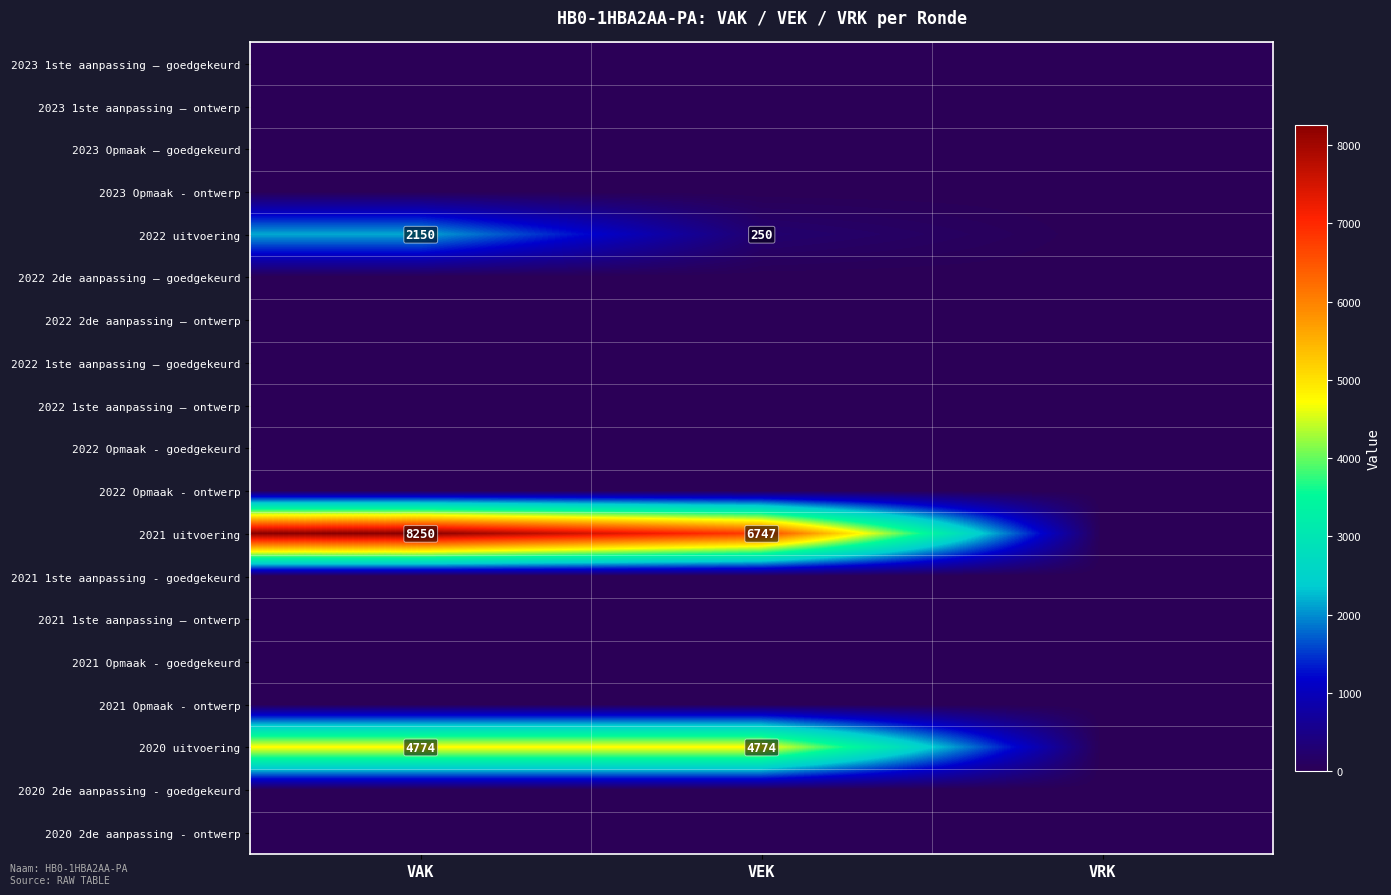

True or false: 2021 uitvoering has a value of 1679 at VEK.

False